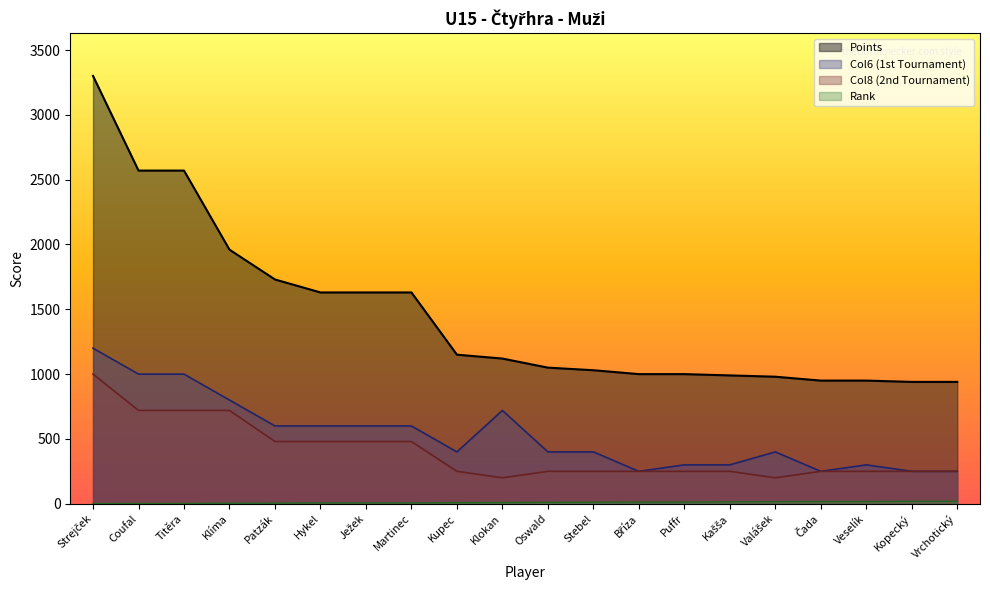

Which has a higher value, Kašša or Veselík?

Kašša